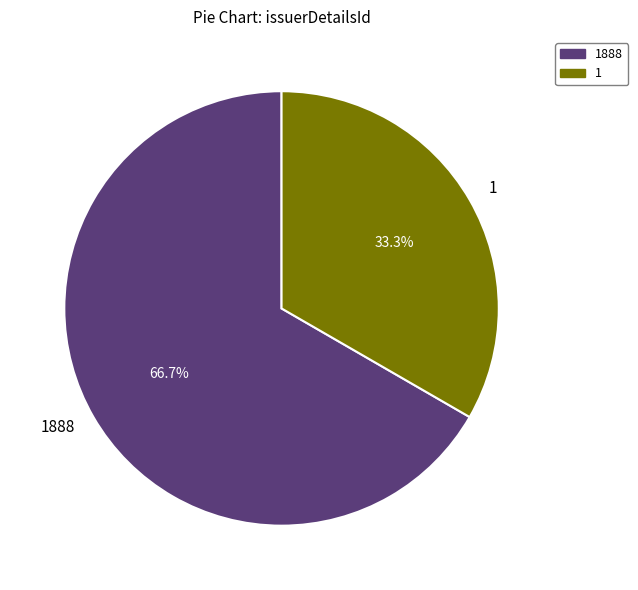

Rank the categories by value from highest to lowest.

1888, 1